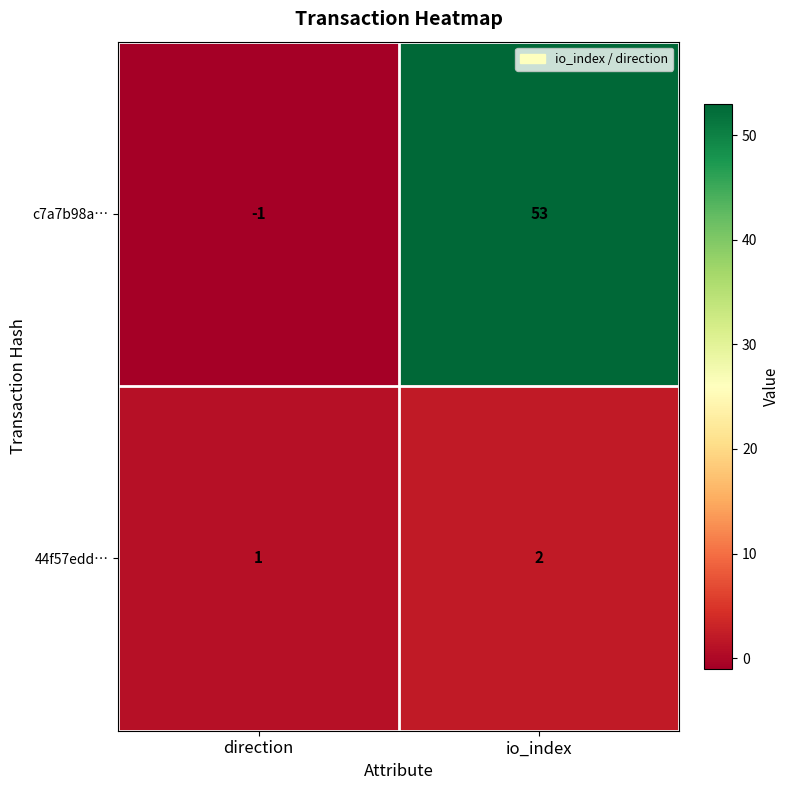

Reading right to left, what are all the values shown in this chart?

c7a7b98a…: 53	-1
44f57edd…: 2	1